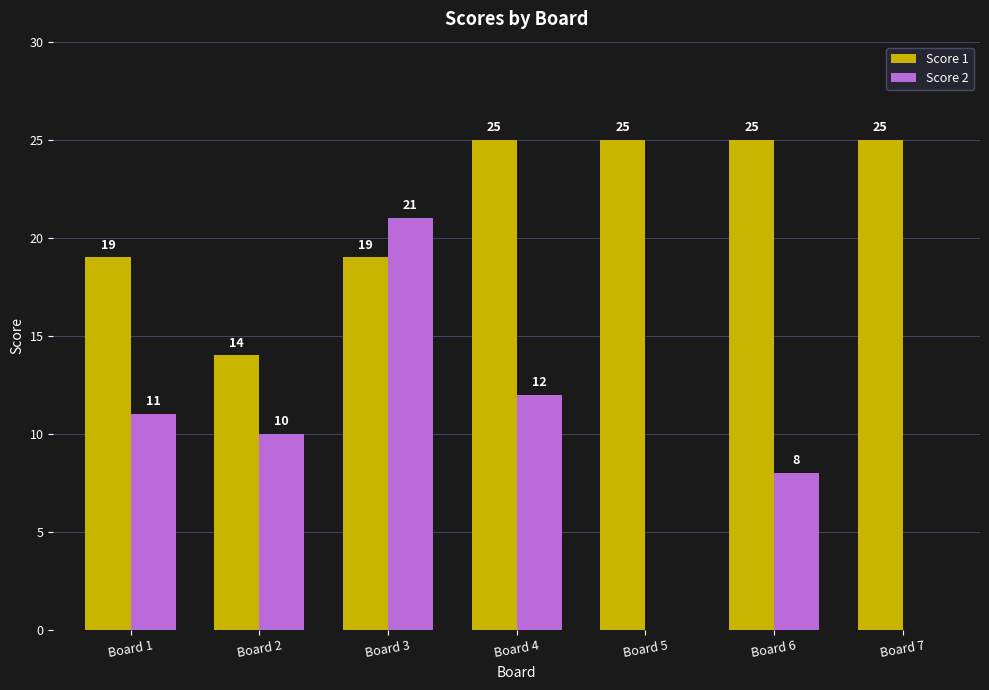

Between Board 4 and Board 7, which series saw the biggest shift?

Score 2